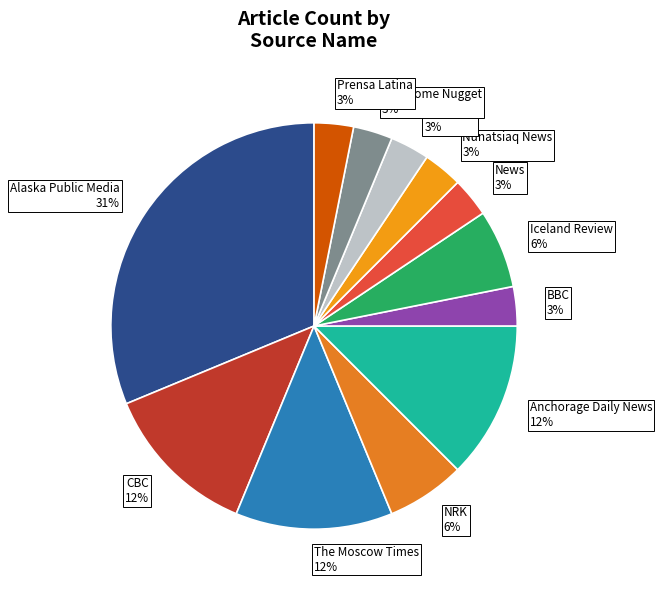

Do Anchorage Daily News 12% and The Moscow Times 12% together represent more than half of the pie?

No